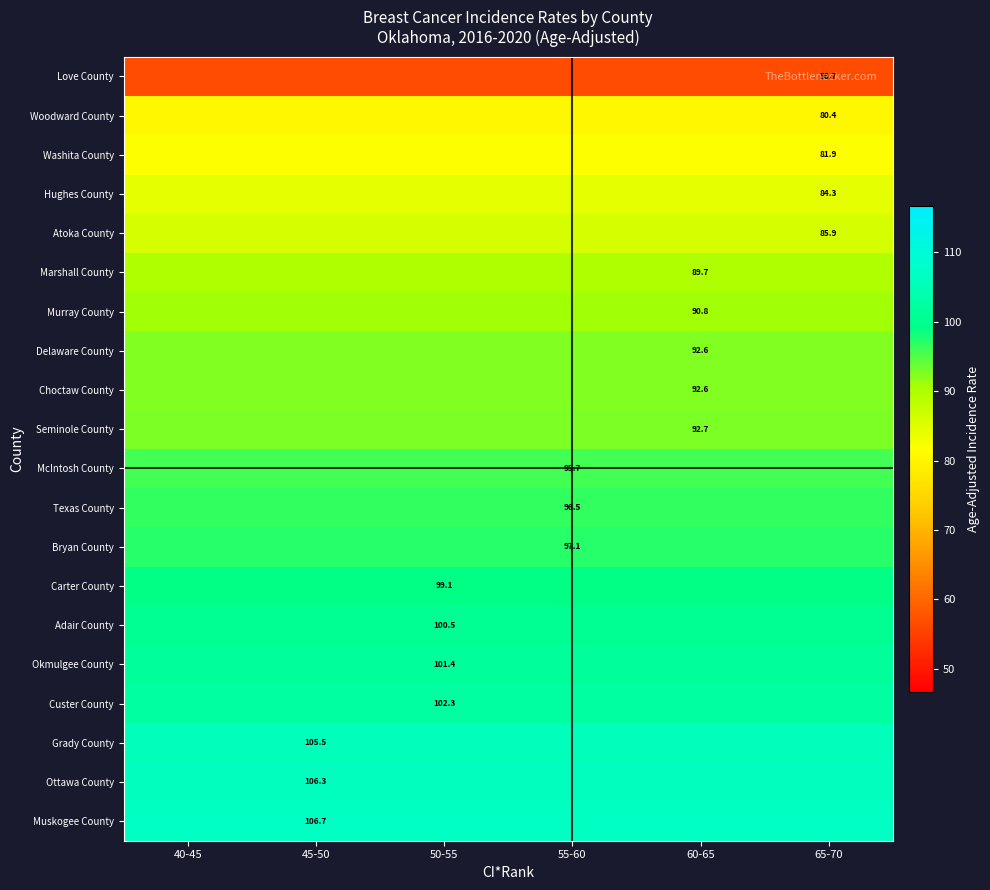

Is it true that Texas County equals 58.5 at 50-55?

False